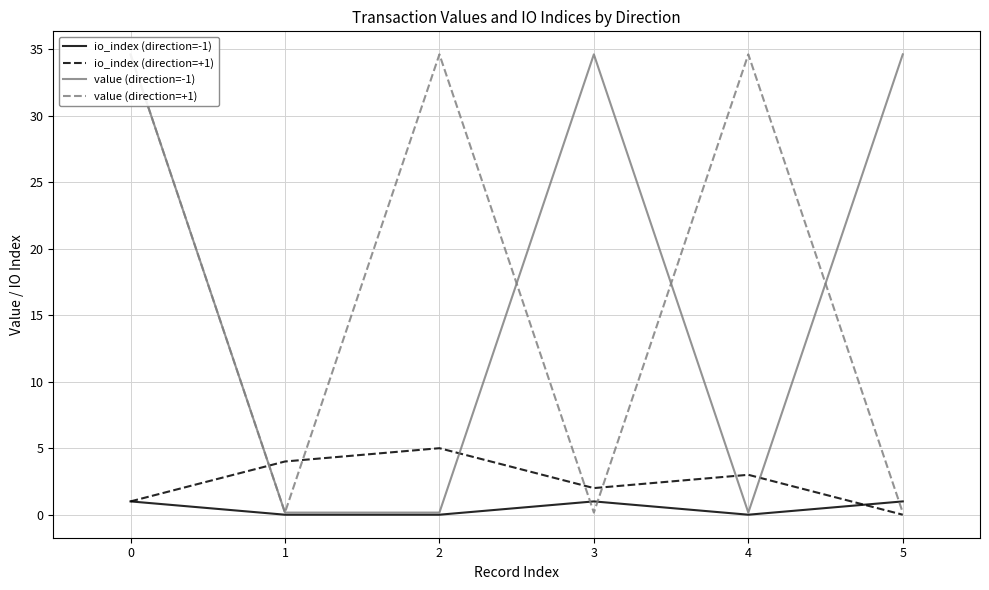

Does the chart display data point markers on the line(s)?

No